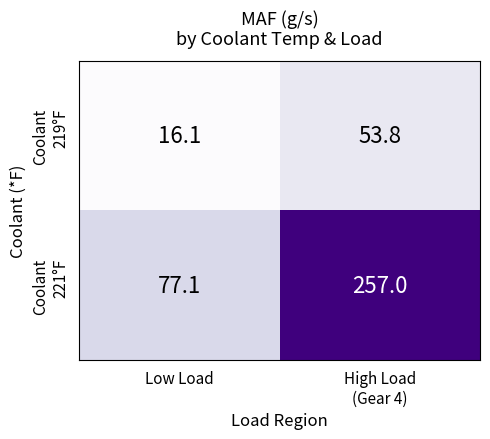

What is the spread (max minus min) of values at Low Load?

61.0